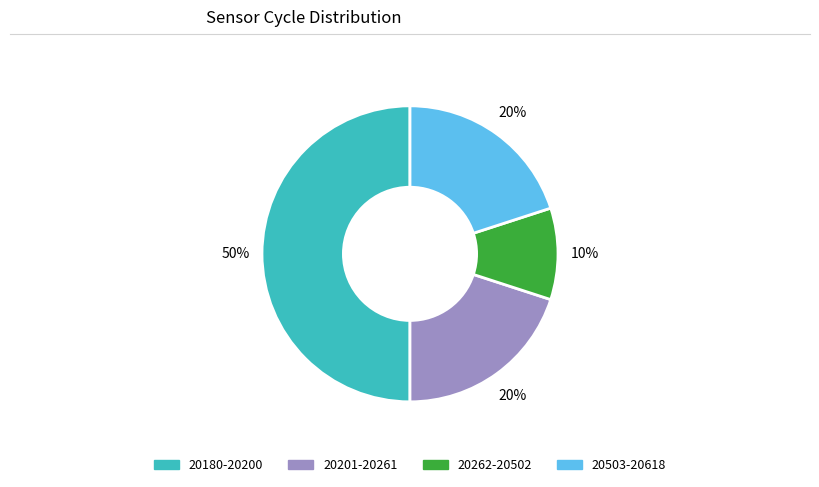

To the nearest percent, what is the difference between the largest and smallest slice percentages?

40%